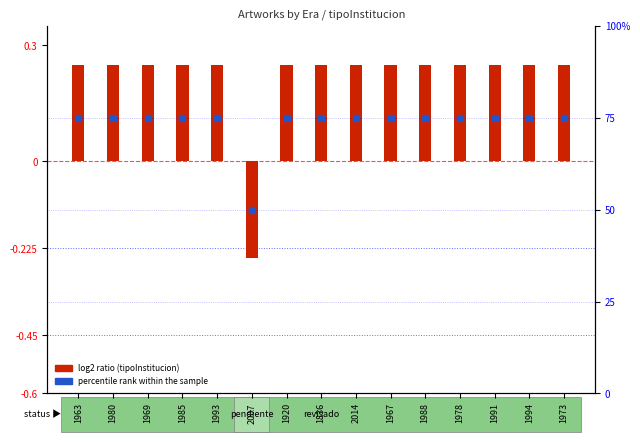

At which category is the sum across all series the highest?

1963